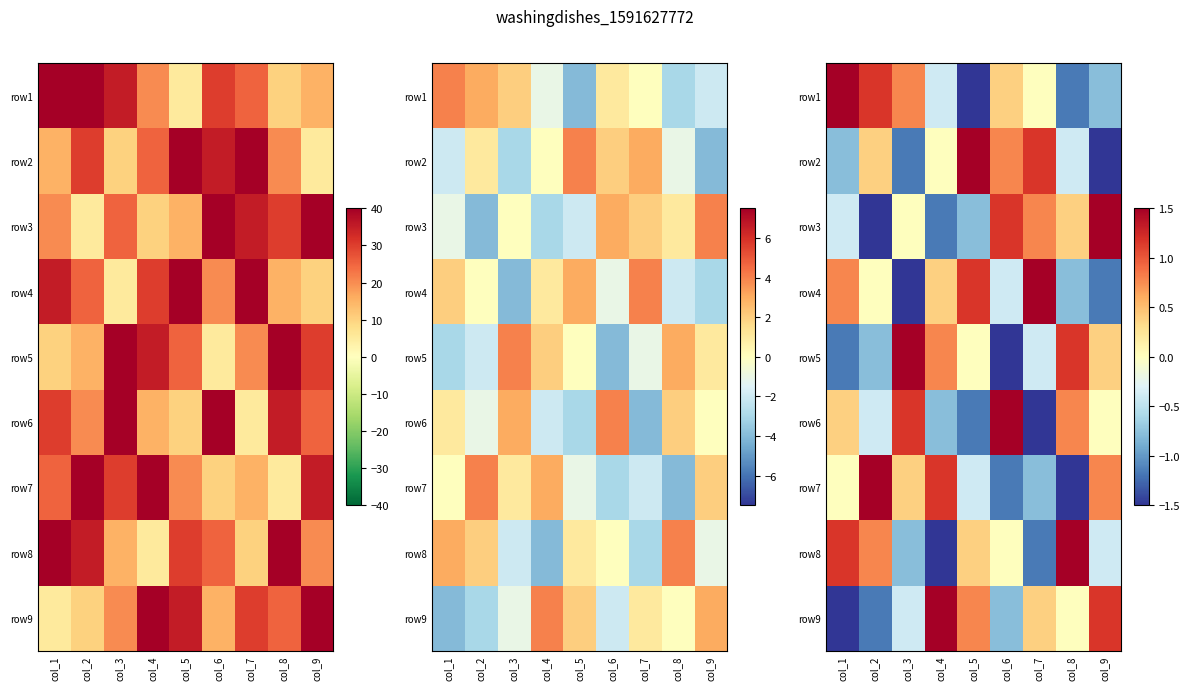

How many data points in row9 are less than 0?

4